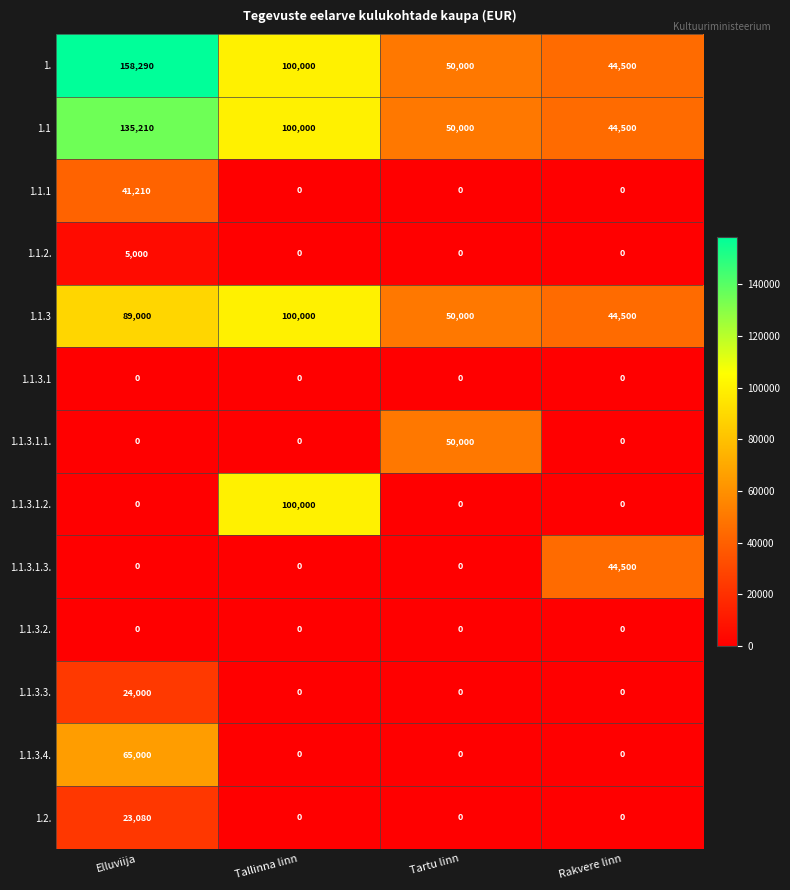

How many data points does each series have?

4